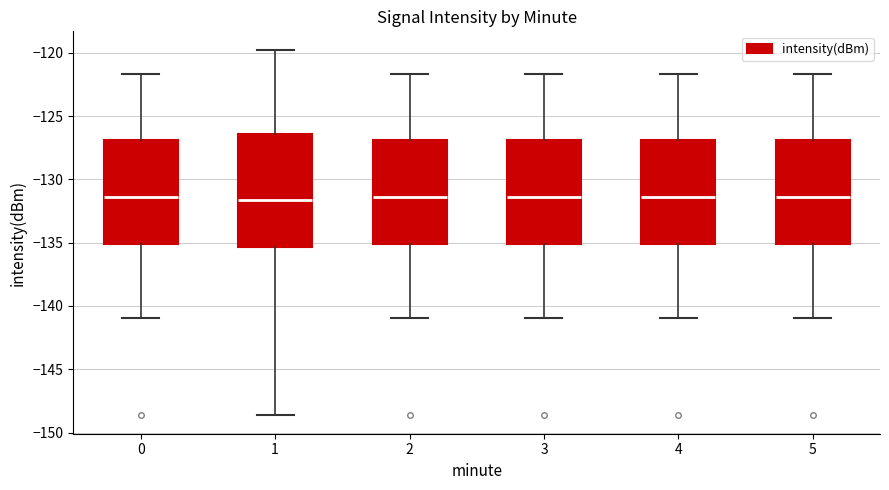

Reading left to right, transcribe this box plot: for each box, give where its median line is, the range the box spans, and where its two whiskers end, as read against the y-axis. The values are not printed on the chart, so give them approximately, as read against the axis.

0: median -131.5, box -135.0 to -127.0, whiskers -141.0 to -121.5
1: median -131.5, box -135.5 to -126.5, whiskers -148.5 to -120.0
2: median -131.5, box -135.0 to -127.0, whiskers -141.0 to -121.5
3: median -131.5, box -135.0 to -127.0, whiskers -141.0 to -121.5
4: median -131.5, box -135.0 to -127.0, whiskers -141.0 to -121.5
5: median -131.5, box -135.0 to -127.0, whiskers -141.0 to -121.5